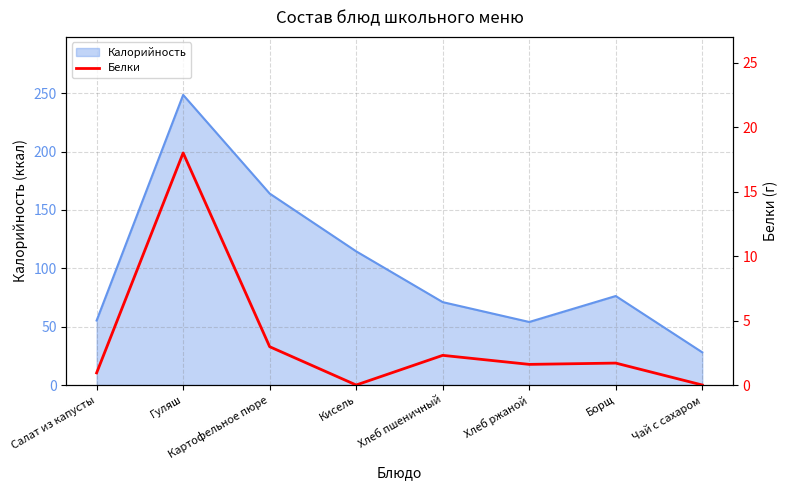

What is the approximate value of Калорийность at Кисель?

114.5